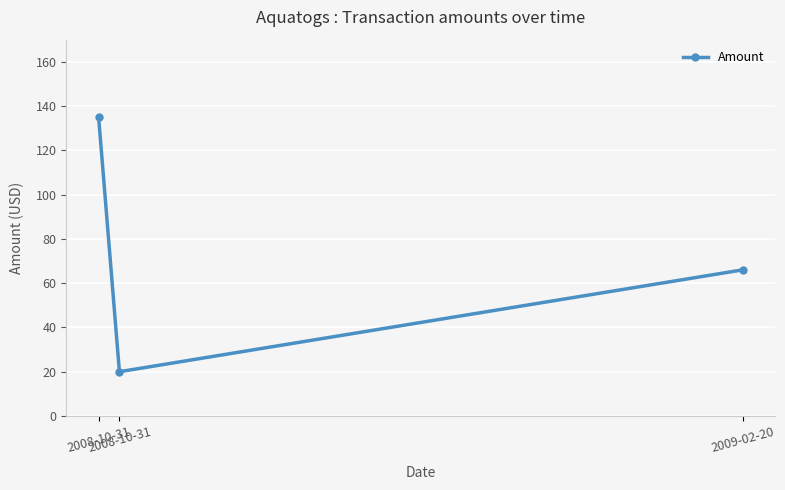

What is the difference between the maximum and second lowest values?

68.9